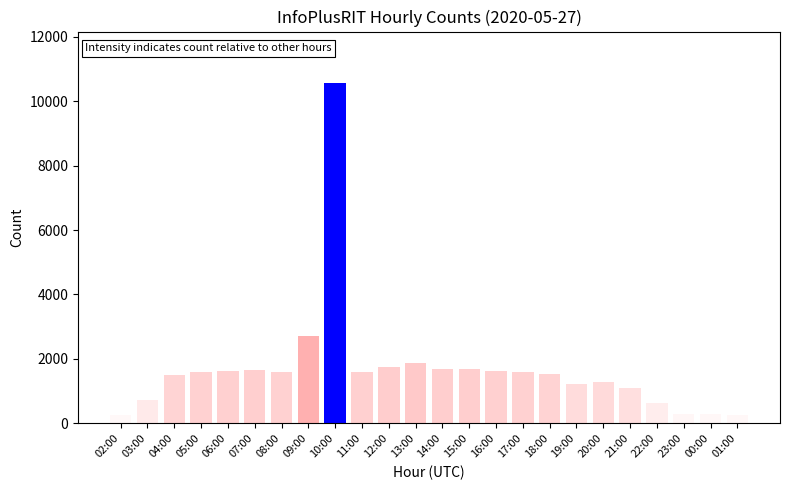

What value does the data have at 20:00, to the nearest 100?

1300